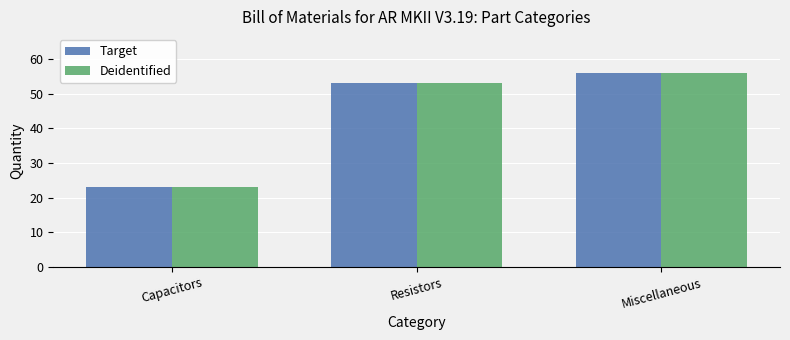

Reading right to left, transcribe all the data shown in this chart.

Target: 56	53	23
Deidentified: 56	53	23